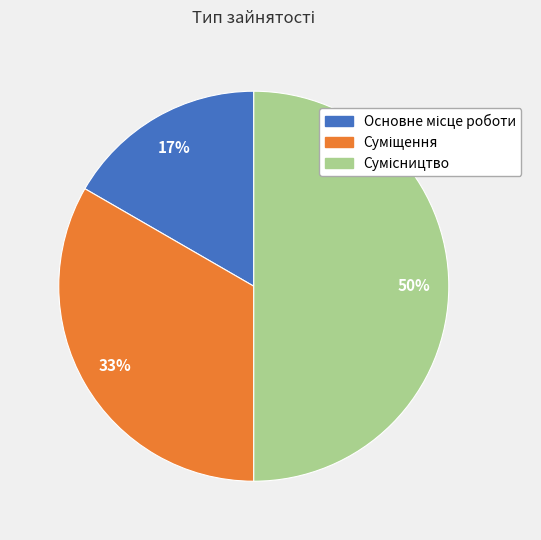

To the nearest percent, what is the average slice percentage?

33%